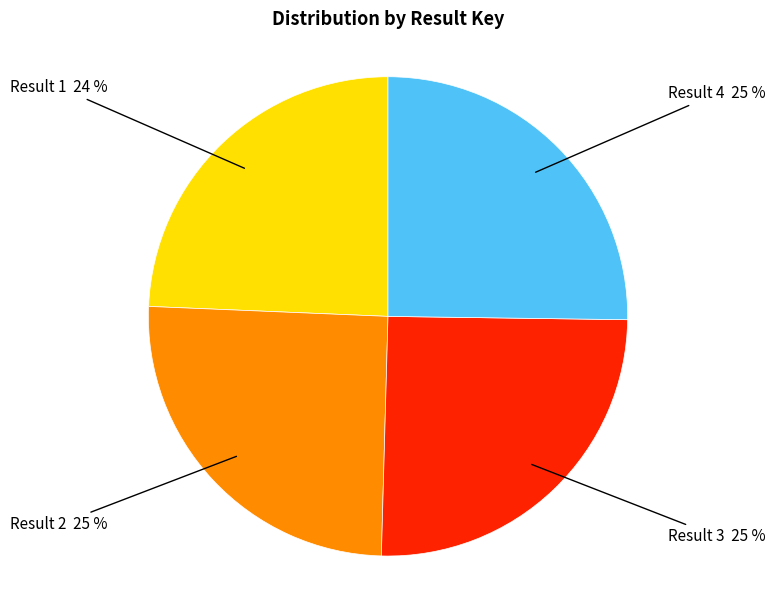

To the nearest percent, what is the difference between the largest and smallest slice percentages?

1%